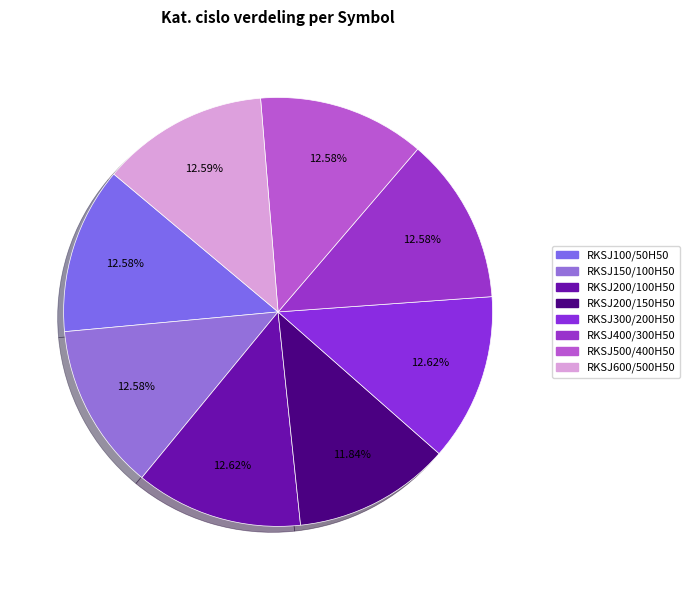

To the nearest percent, what is the difference between the largest and smallest slice percentages?

1%